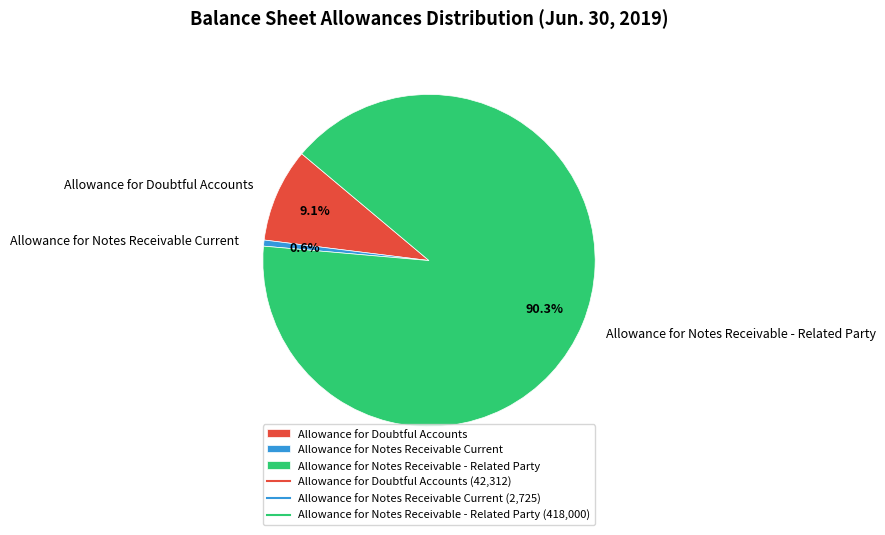

Is the sum of Allowance for Doubtful Accounts and Allowance for Notes Receivable - Related Party greater than half?

Yes